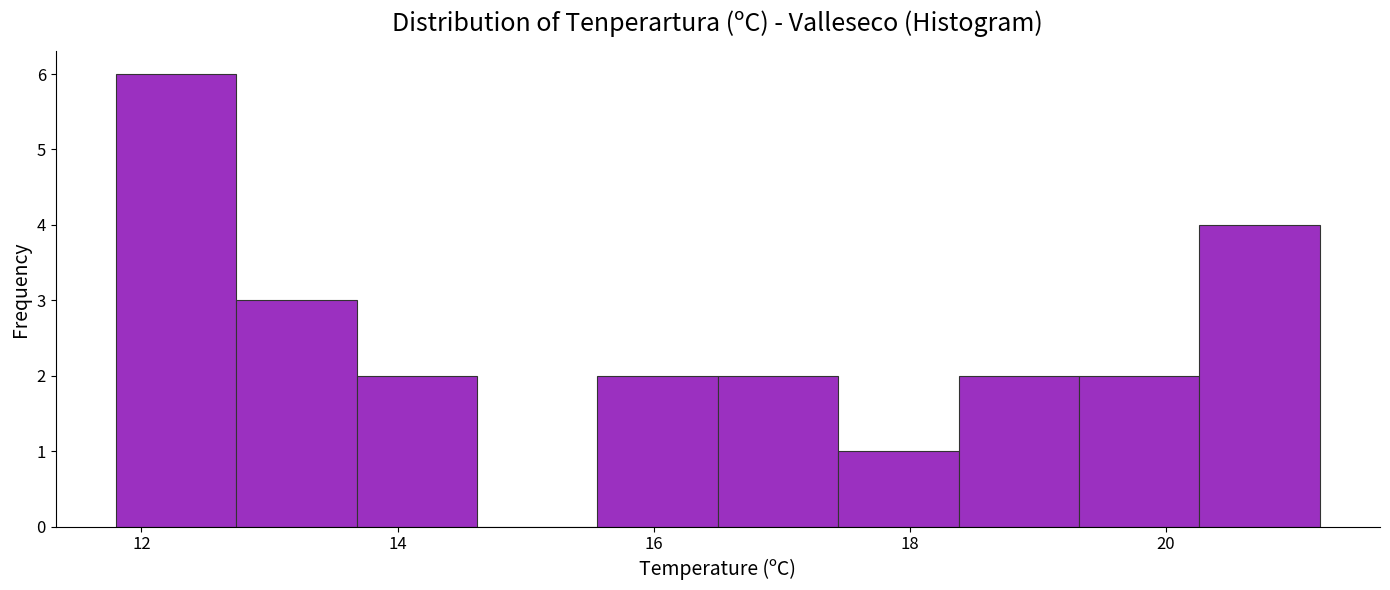

Reading left to right, list every bar in this chart as the range it spans on the x-axis followed by its height. Neither the bar edges nor the heights are printed on the chart, so give them approximately, as read against the axes.

11.80 to 12.74: 6
12.74 to 13.68: 3
13.68 to 14.62: 2
14.62 to 15.56: 0
15.56 to 16.50: 2
16.50 to 17.44: 2
17.44 to 18.38: 1
18.38 to 19.32: 2
19.32 to 20.26: 2
20.26 to 21.20: 4